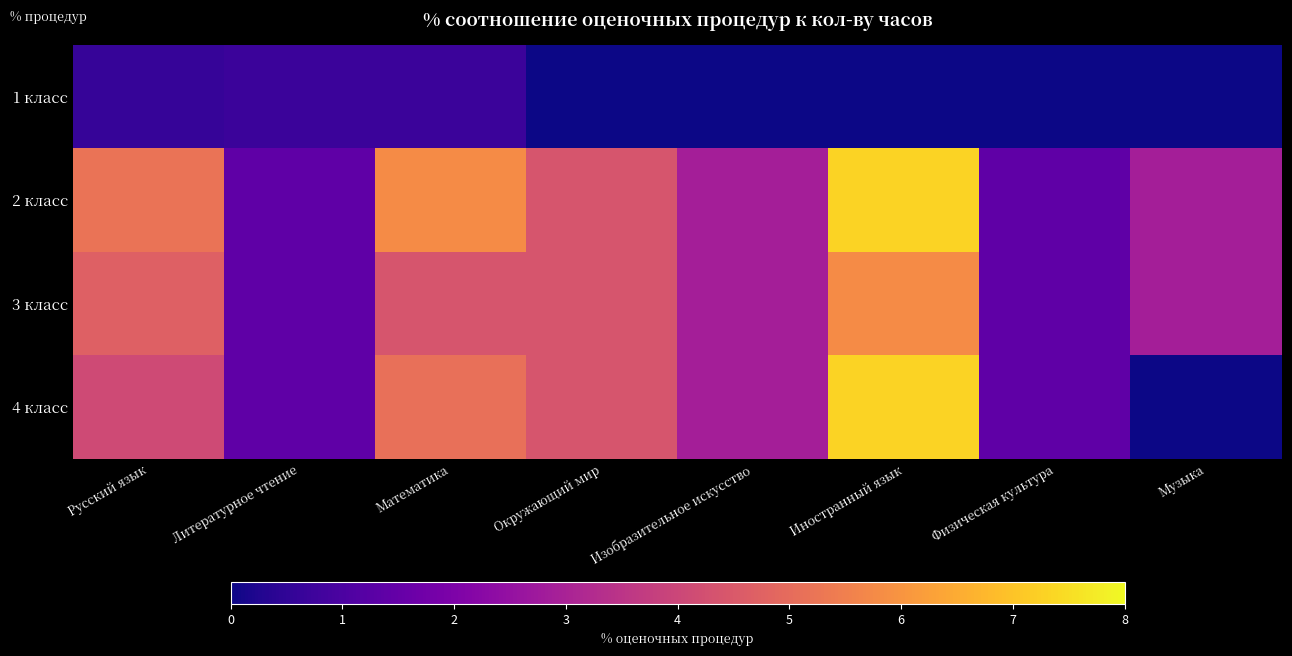

At which category is the sum across all series the highest?

Иностранный язык